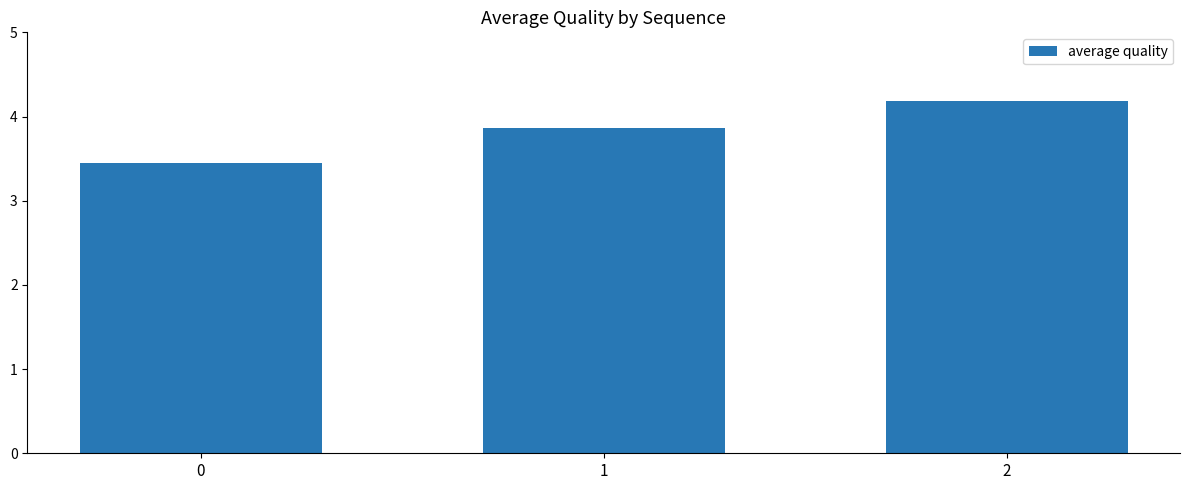

Are the bars grouped side by side (vs. stacked)?

No